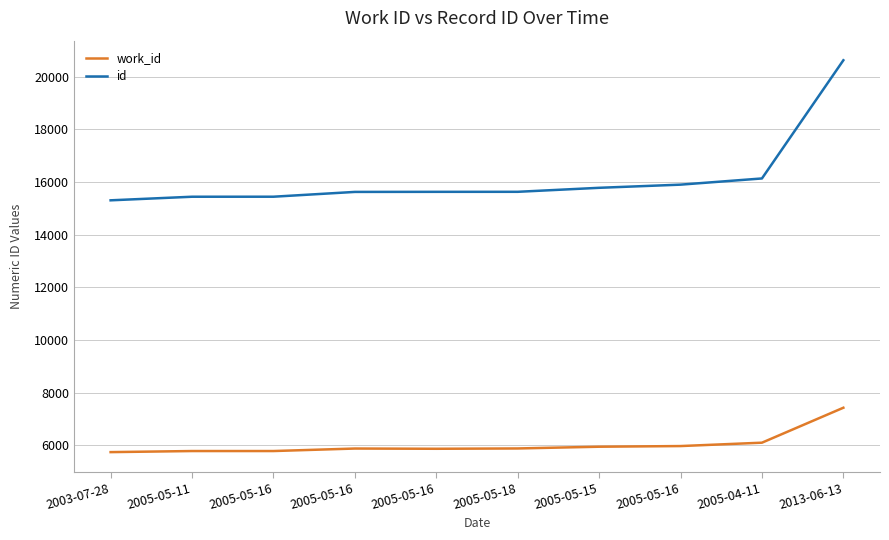

What is the minimum value shown in the chart?

5746